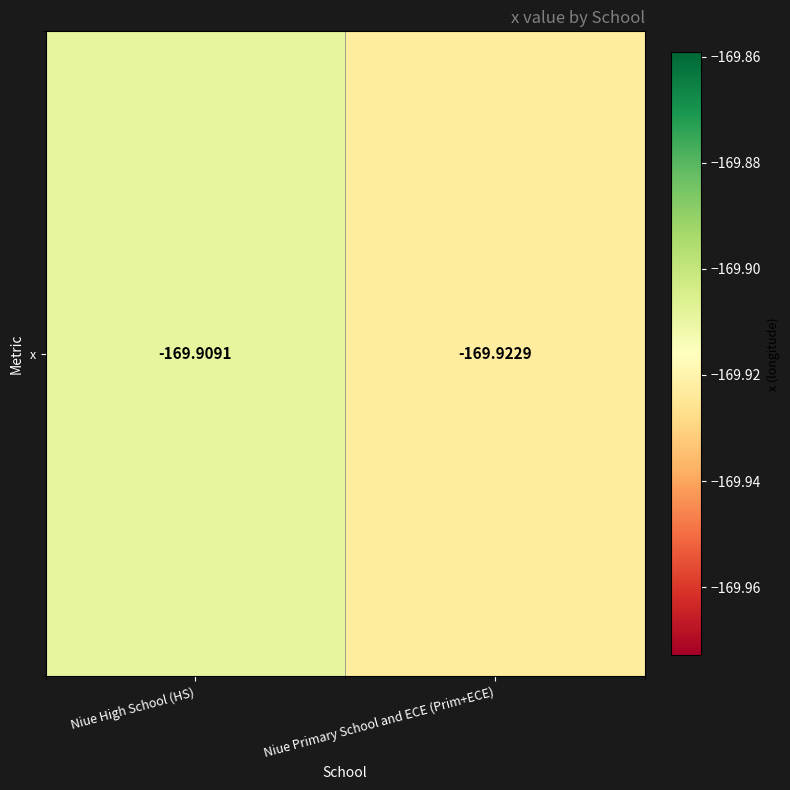

Which category has the lowest value across all series?

Niue Primary School and ECE (Prim+ECE)